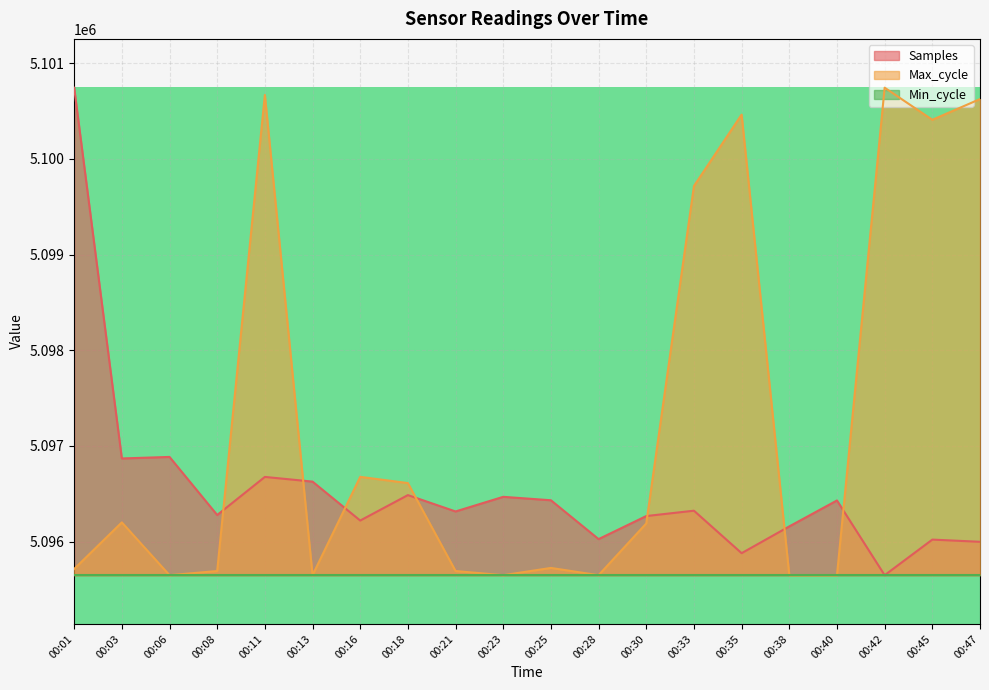

How many categories are shown in the chart?

20